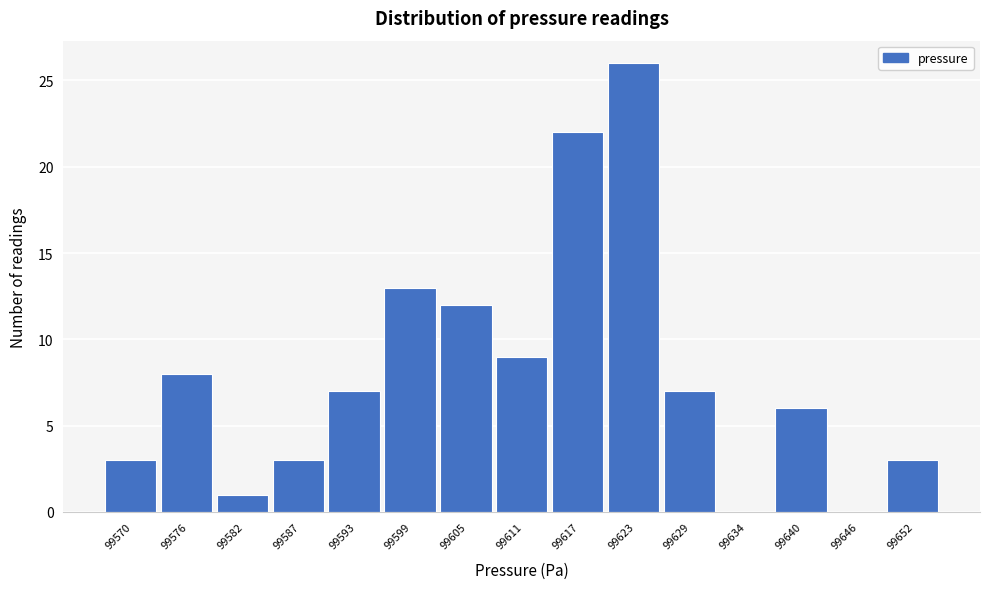

Reading right to left, extract all data points from this chart.

99652=3	99646=0	99640=6	99634=0	99629=7	99623=26	99617=22	99611=9	99605=12	99599=13	99593=7	99587=3	99582=1	99576=8	99570=3